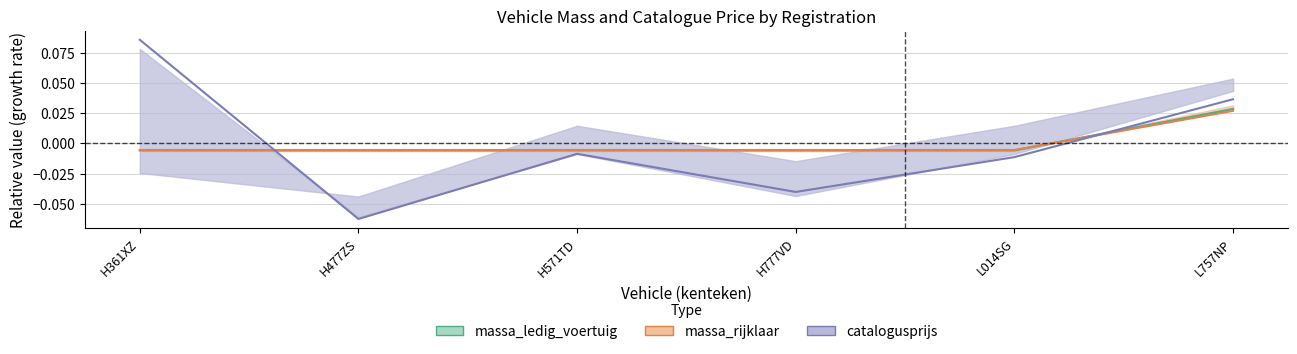

How many values in the massa_rijklaar series exceed 0?

1